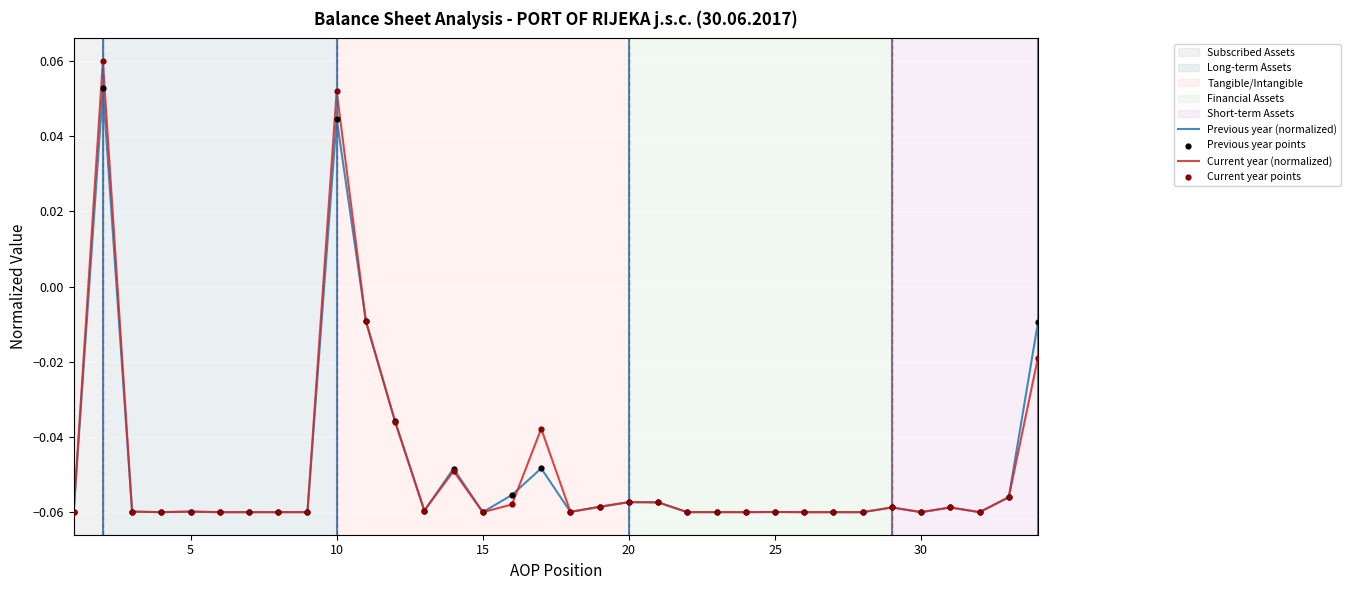

List the series in order of their peak value, highest first.

Current year (normalized), Previous year (normalized)